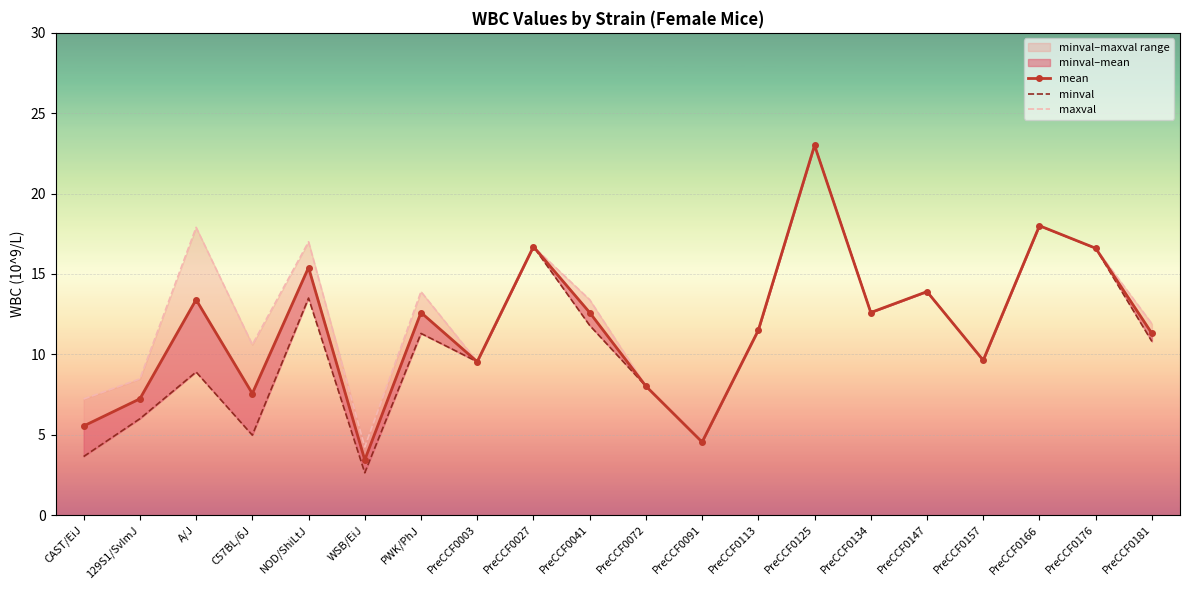

Which series has the largest total across all categories?

maxval